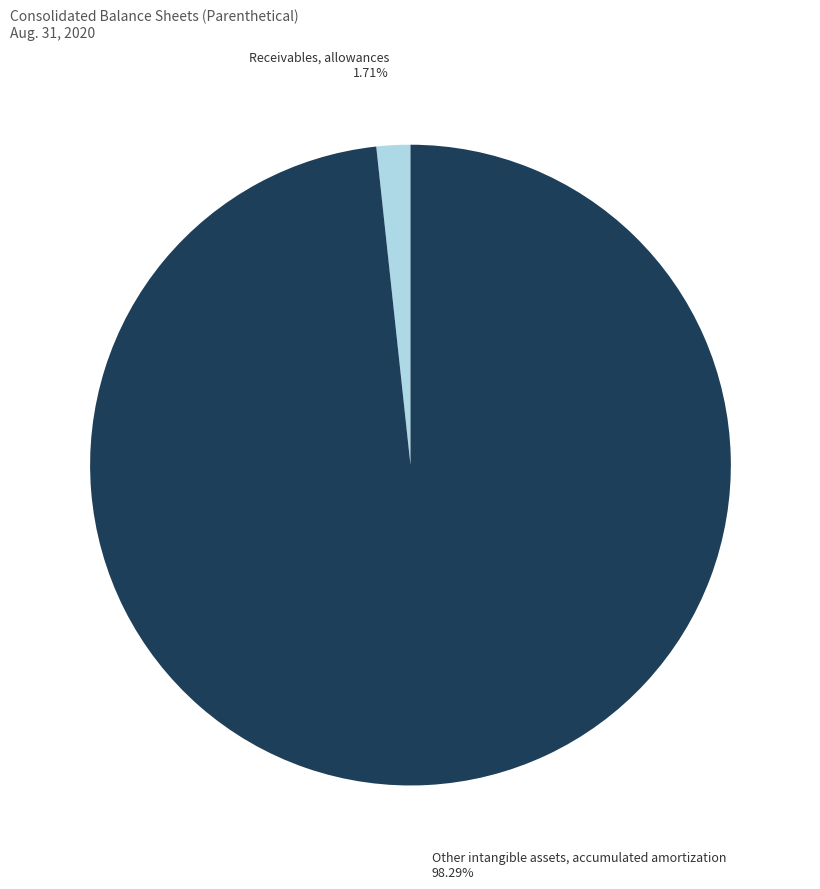

Count the number of slices in the pie.

2